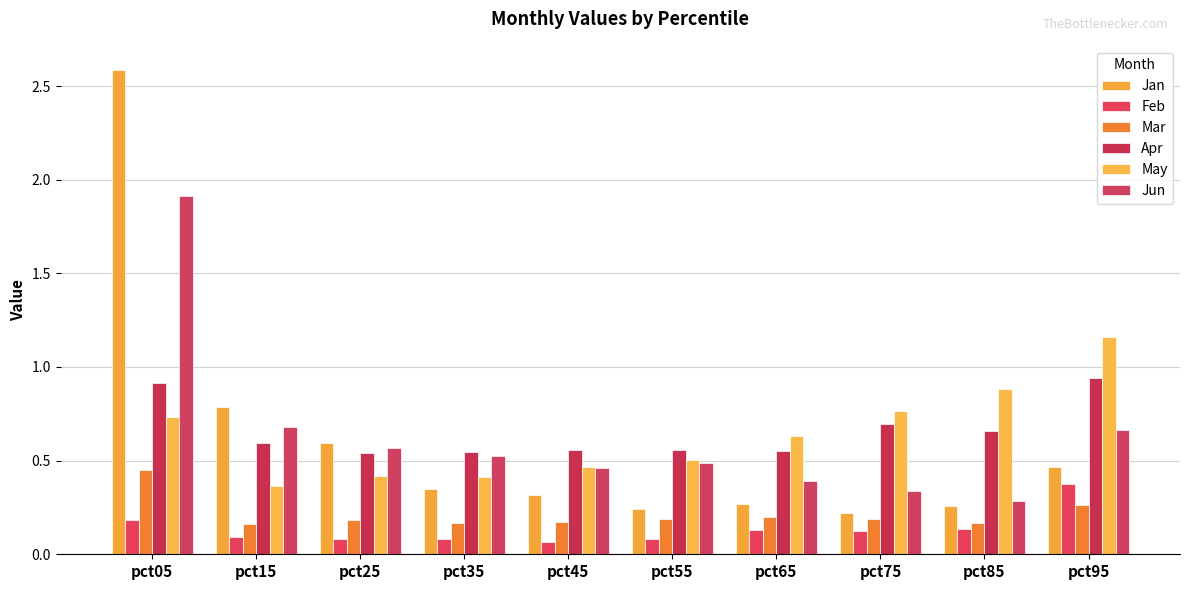

The value of Feb at pct05 is 0.2. True or false?

True